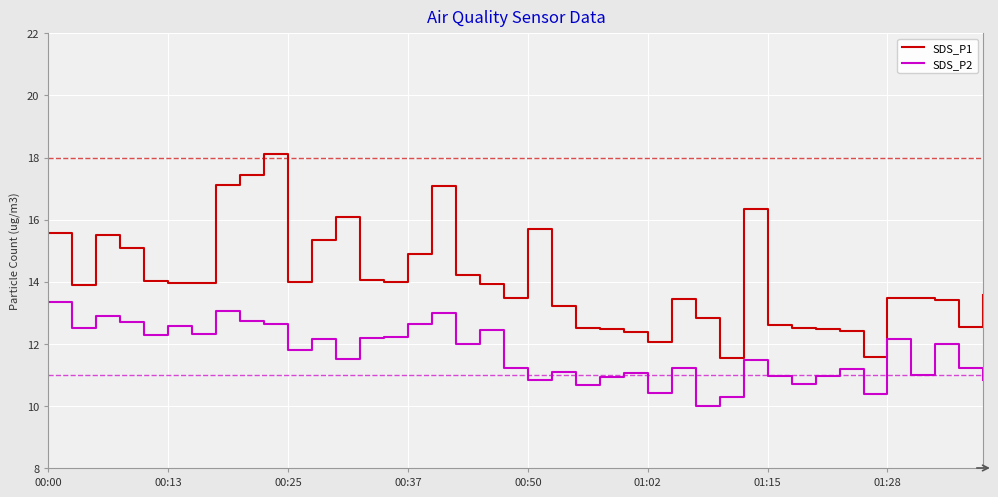

True or false: SDS_P1 and SDS_P2 intersect in this chart.

False